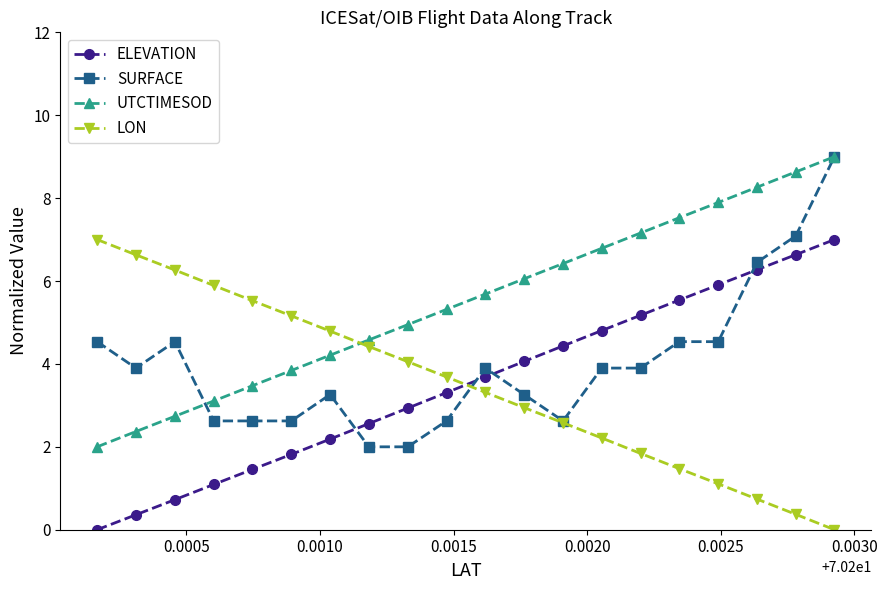

What is the value of the LON point at the 9th from the left?

4.1